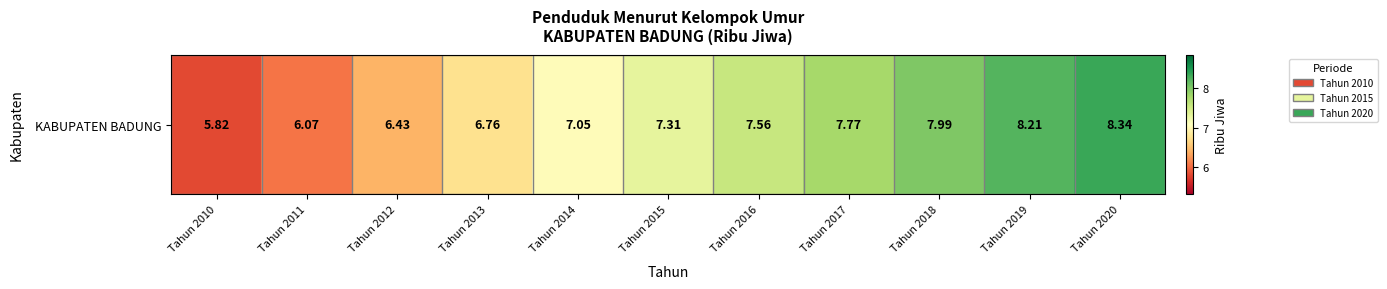

What is the minimum value shown in the chart?

5.8